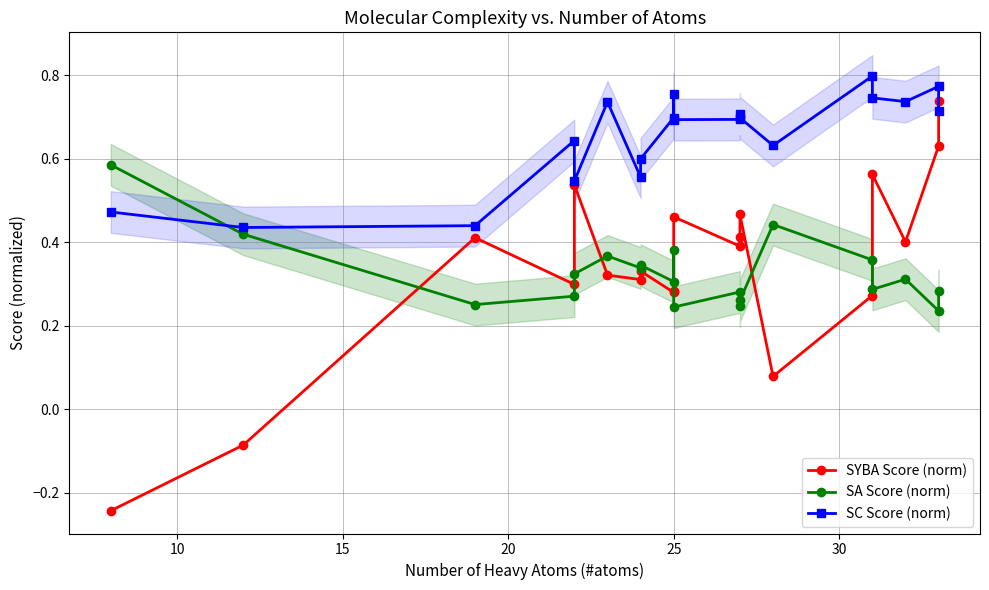

Count the SA Score (norm) values in the range 0 to 1.

20